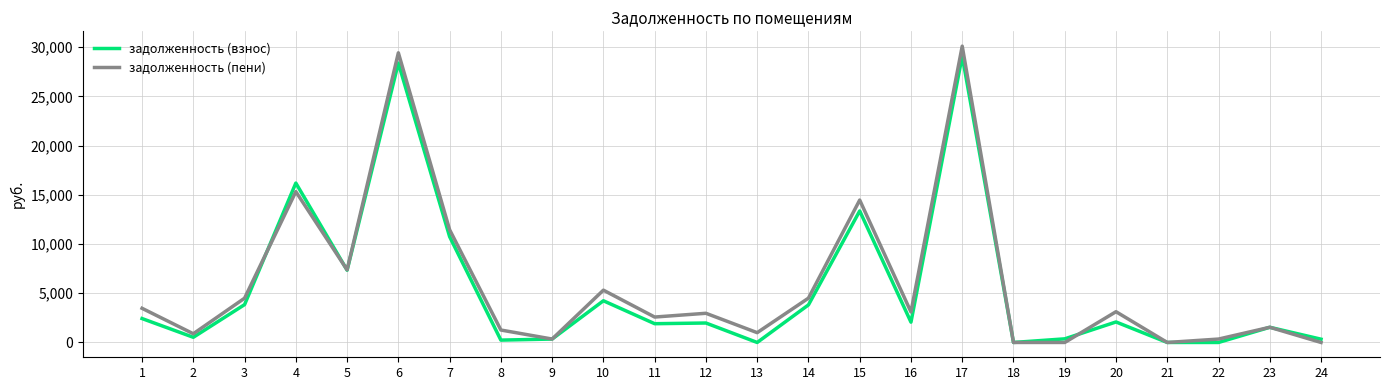

Which series has the largest range (max minus min)?

задолженность (пени)